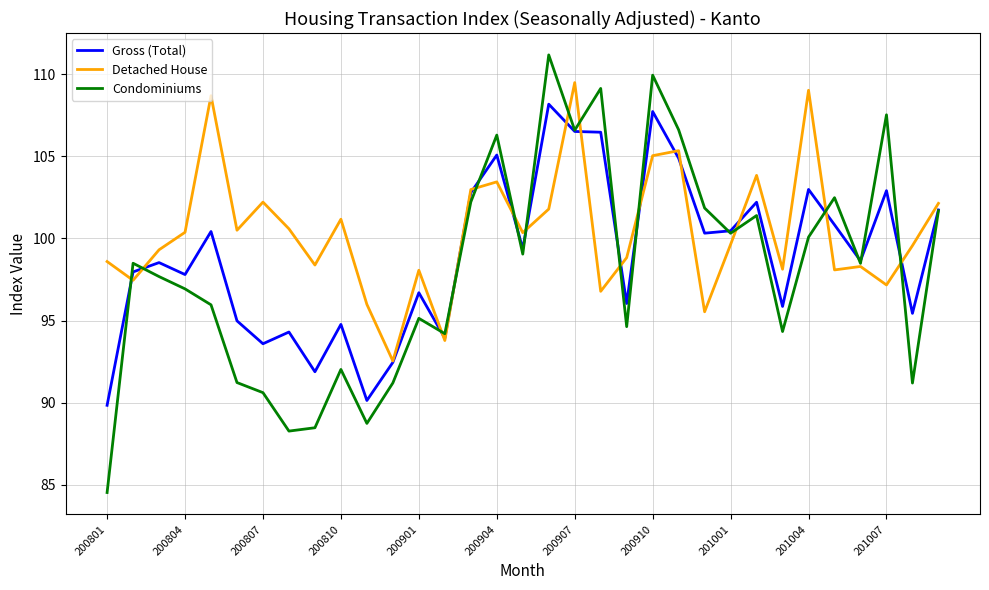

Which series has the largest total across all categories?

Detached House